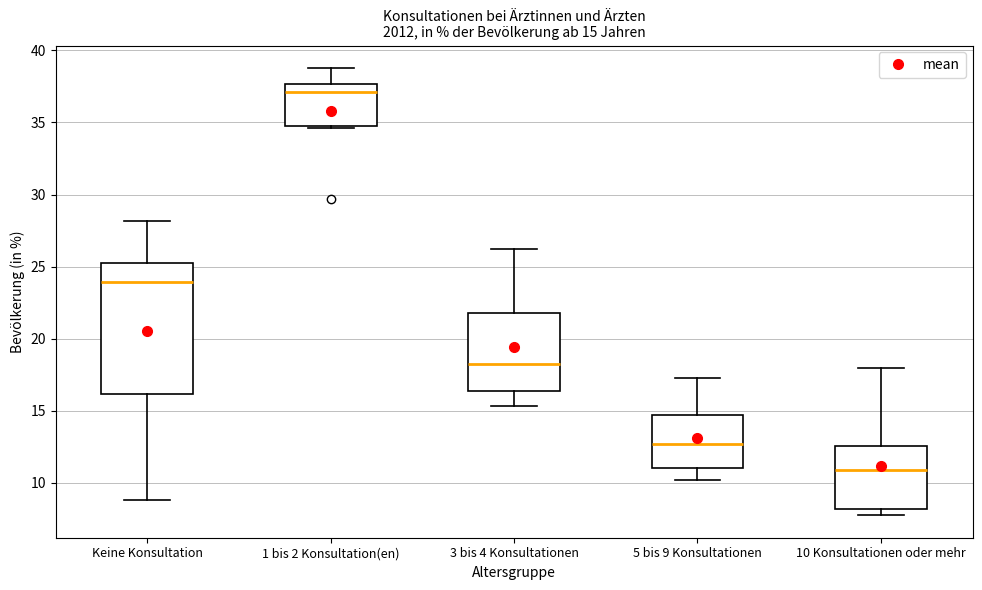

Which box's median line is the lowest?

10 Konsultationen oder mehr